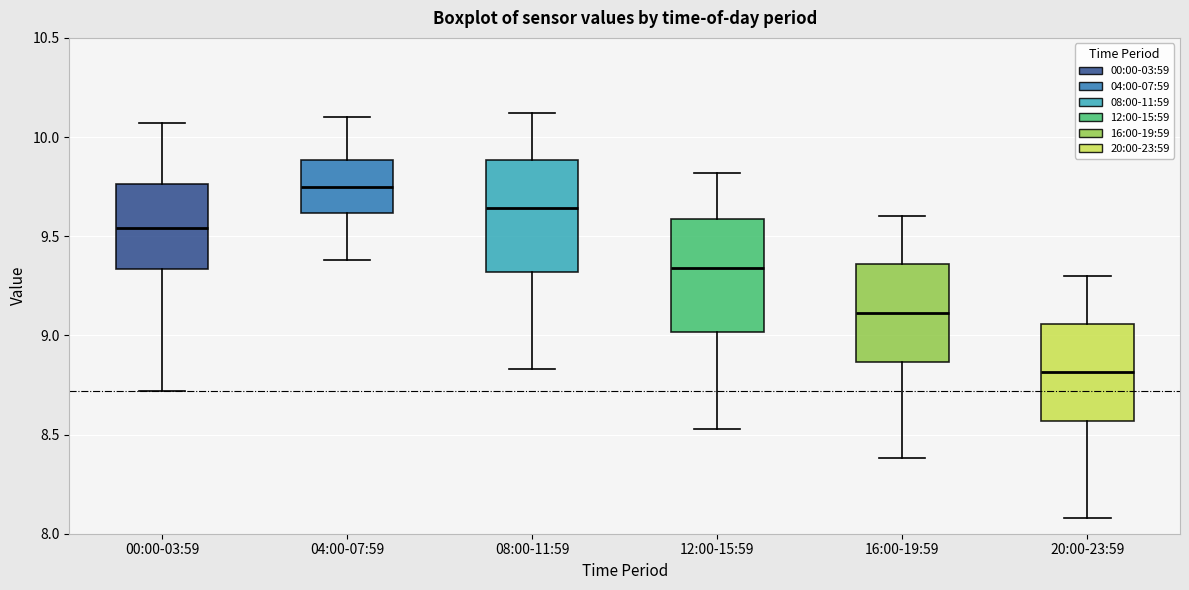

Reading left to right, read every box against the y-axis: the position of its median line, the range the box covers, and the ends of its whiskers. The values are not printed on the chart, so give them approximately, as read against the axis.

00:00-03:59: median 9.55, box 9.35 to 9.75, whiskers 8.70 to 10.05
04:00-07:59: median 9.75, box 9.60 to 9.90, whiskers 9.40 to 10.10
08:00-11:59: median 9.65, box 9.30 to 9.90, whiskers 8.85 to 10.10
12:00-15:59: median 9.35, box 9.00 to 9.60, whiskers 8.55 to 9.80
16:00-19:59: median 9.10, box 8.85 to 9.35, whiskers 8.40 to 9.60
20:00-23:59: median 8.80, box 8.55 to 9.05, whiskers 8.10 to 9.30